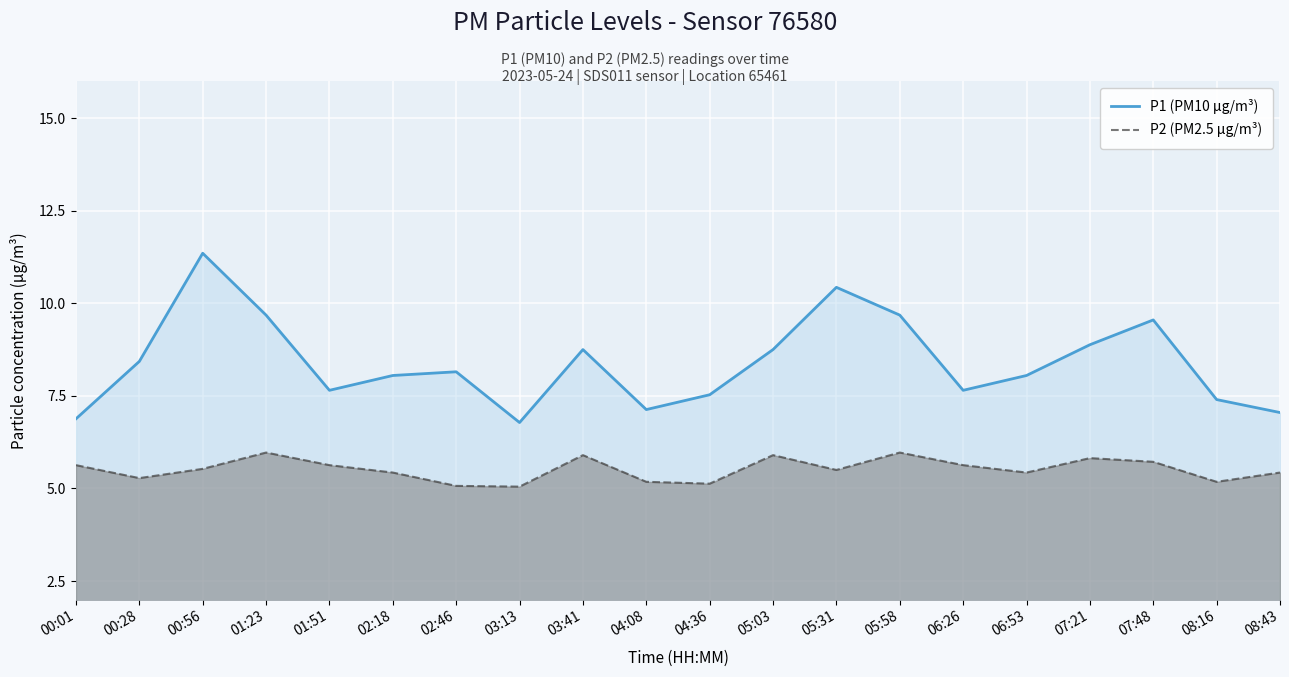

True or false: P1 (PM10 µg/m³) has more than 2 points higher than both neighbors.

True